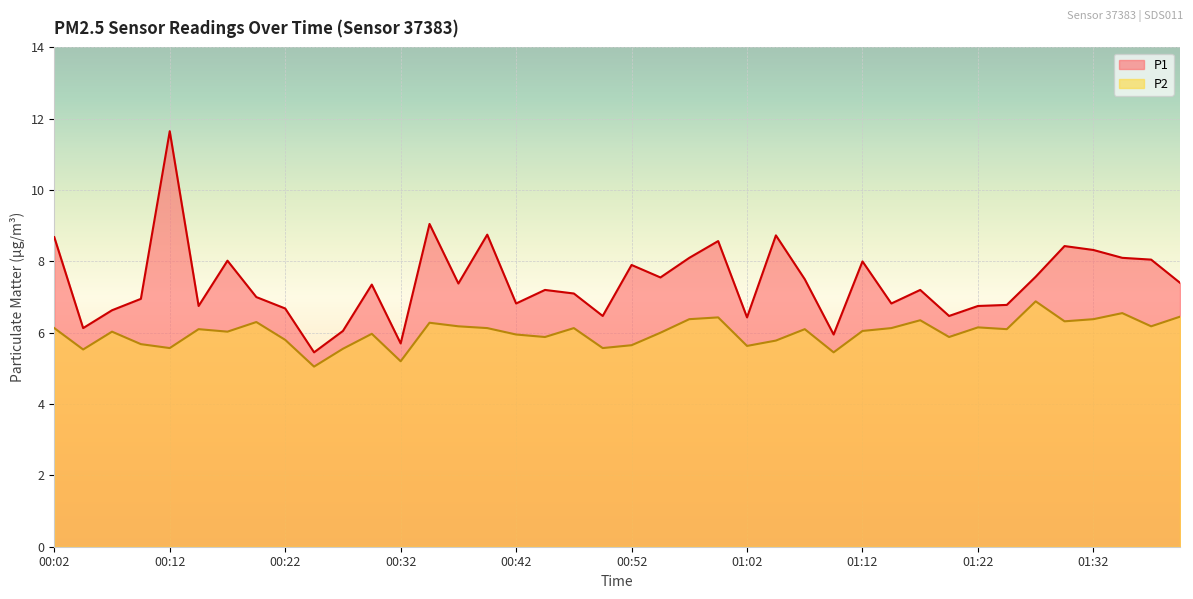

What are all the series names shown in the legend?

P1, P2